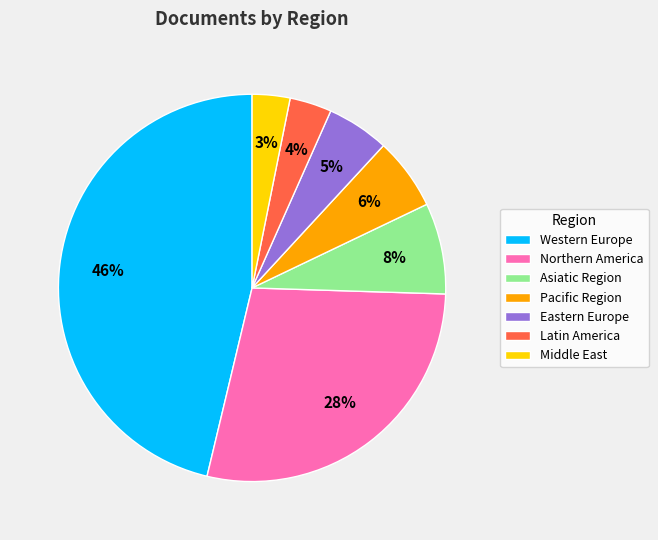

Which has a higher value, Western Europe or Asiatic Region?

Western Europe